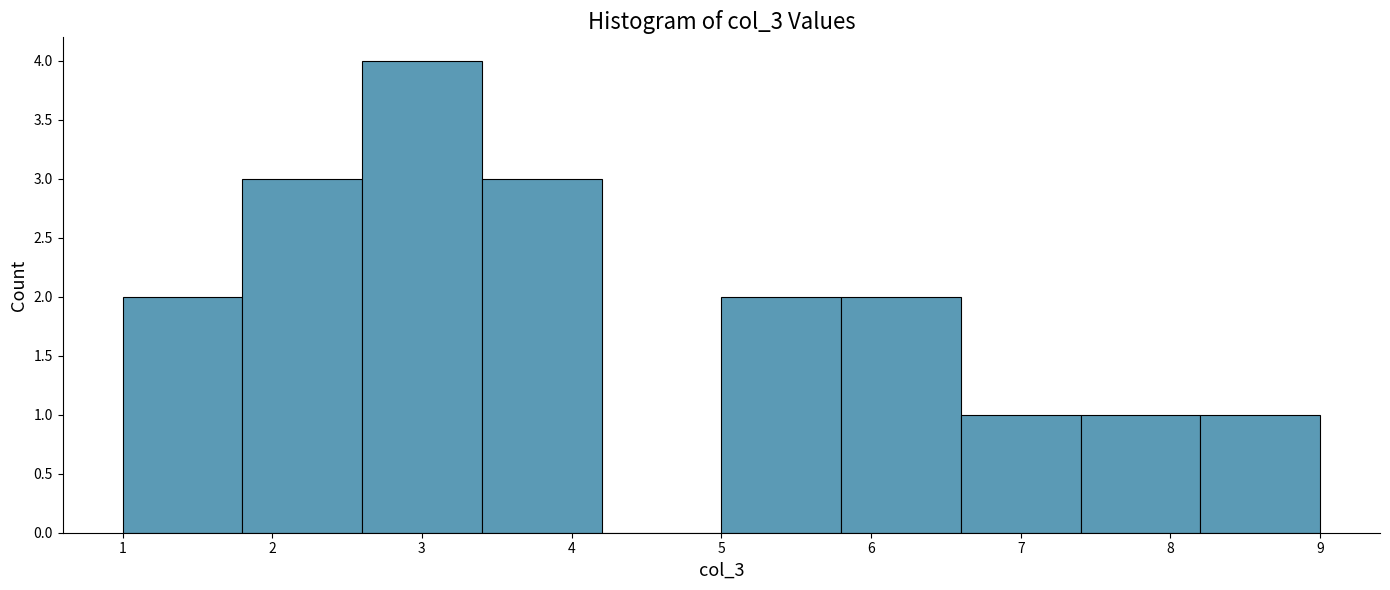

Over which range of the x-axis is the bar tallest?

2.6 to 3.4